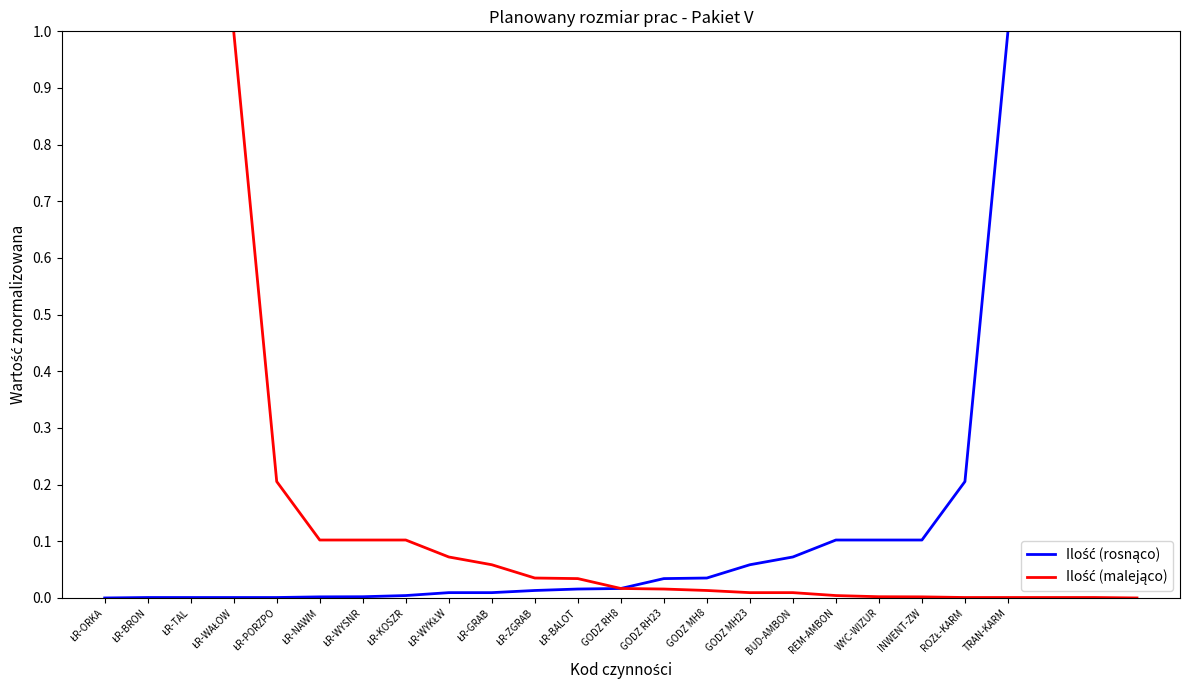

What is the greatest value displayed?

1.0